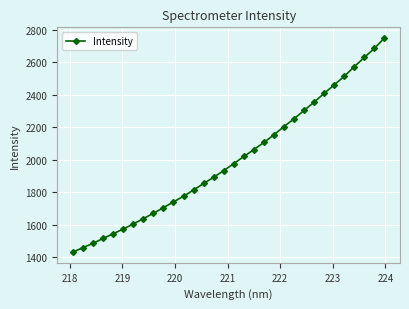

What is the difference between the maximum and second lowest values?

1290.6